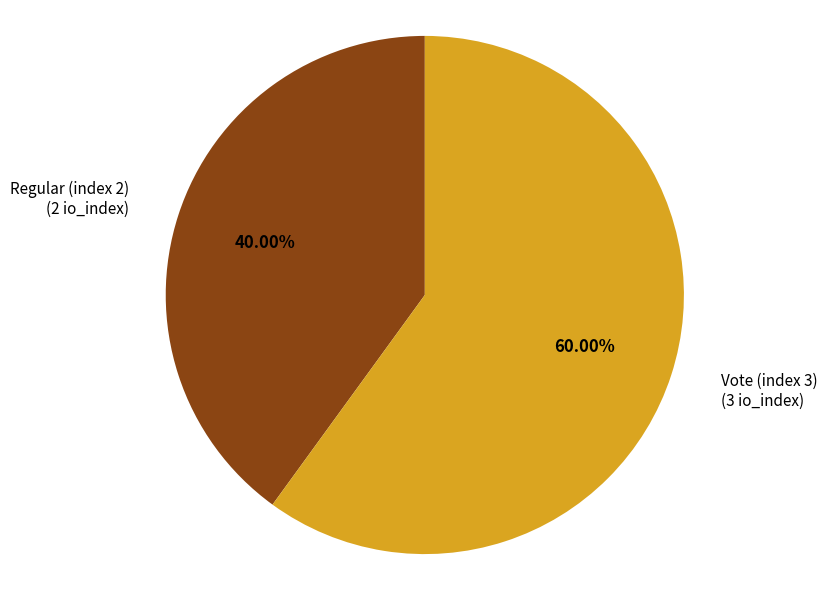

Approximately how many times larger is the value at Vote (index 3) compared to Regular (index 2)?

1.5